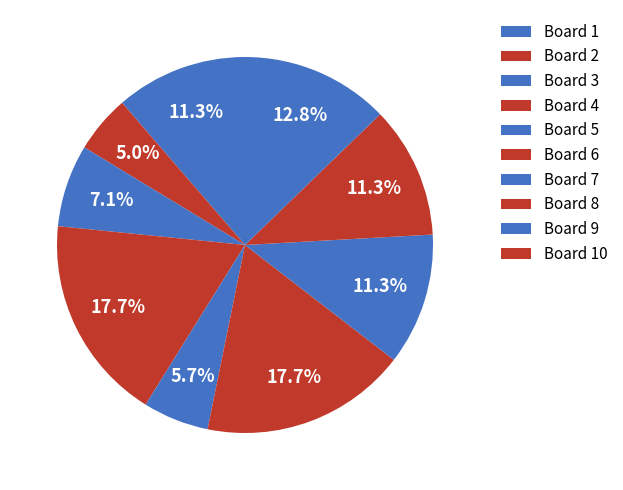

Which category has the smallest portion of the pie?

Board 10